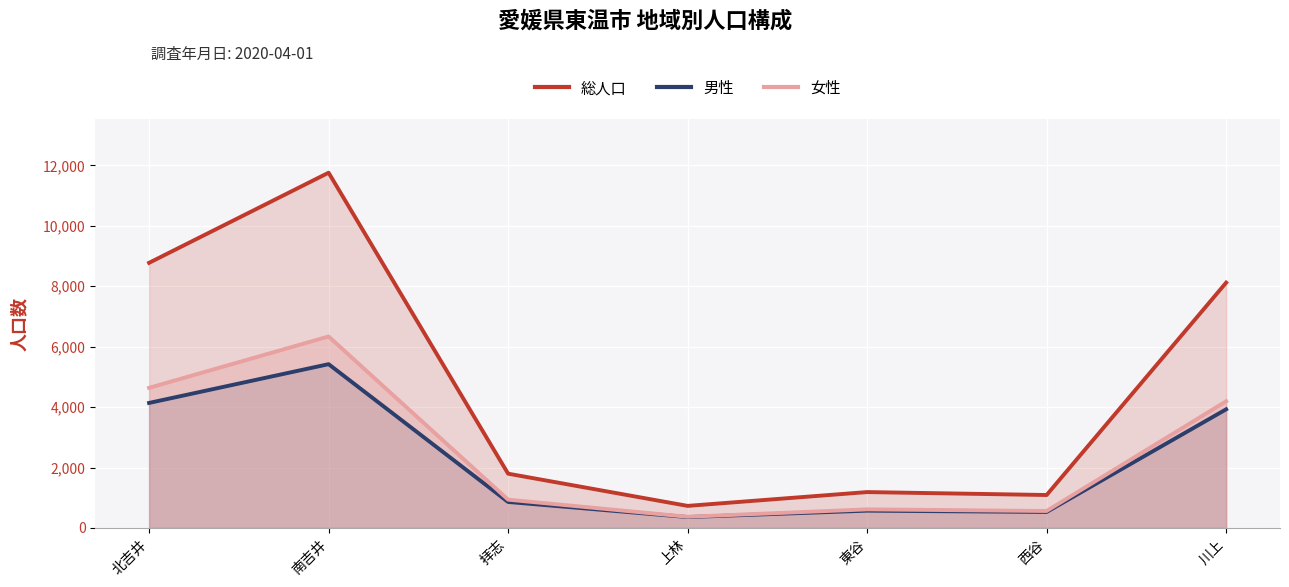

At which label does 女性 reach its minimum?

上林